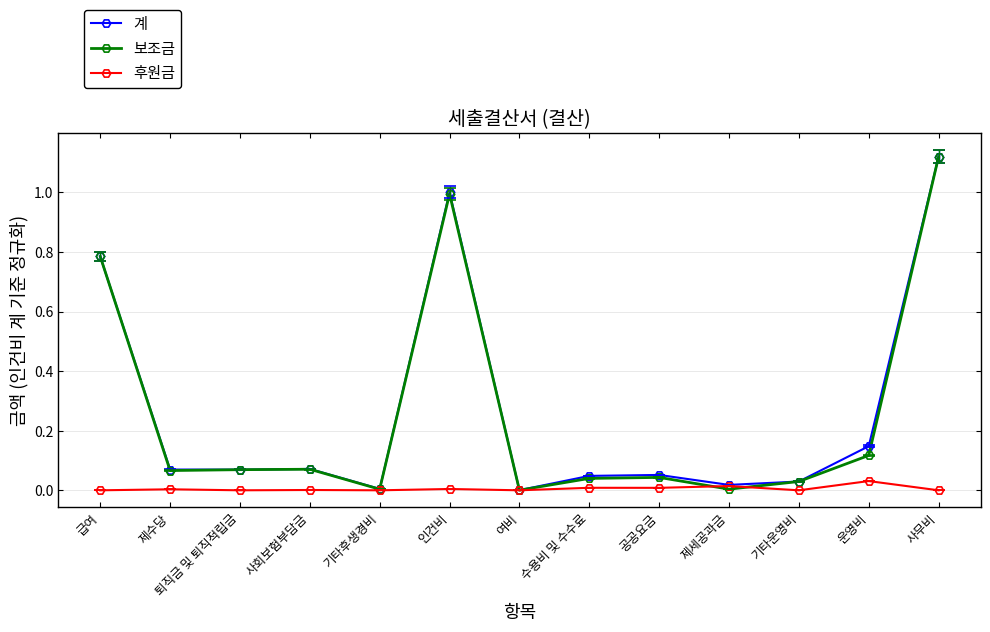

True or false: 후원금 has more than 1 points higher than both neighbors.

True